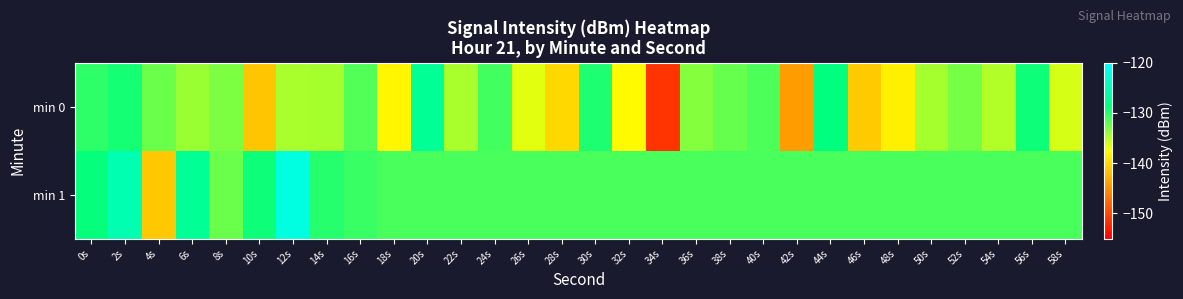

List the series in order of their overall mean, highest first.

min 1, min 0